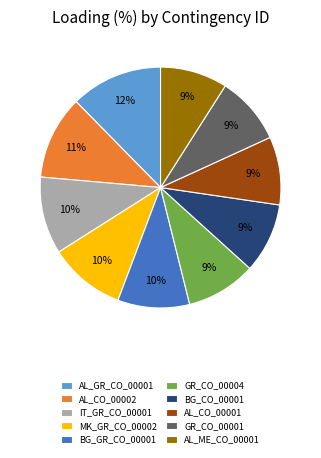

To the nearest percent, what is the average slice percentage?

10%